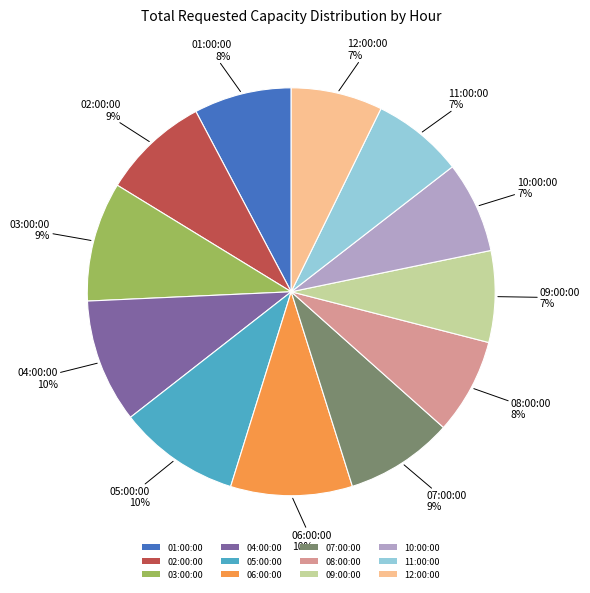

Which has a higher value, 12:00:00 or 05:00:00?

05:00:00